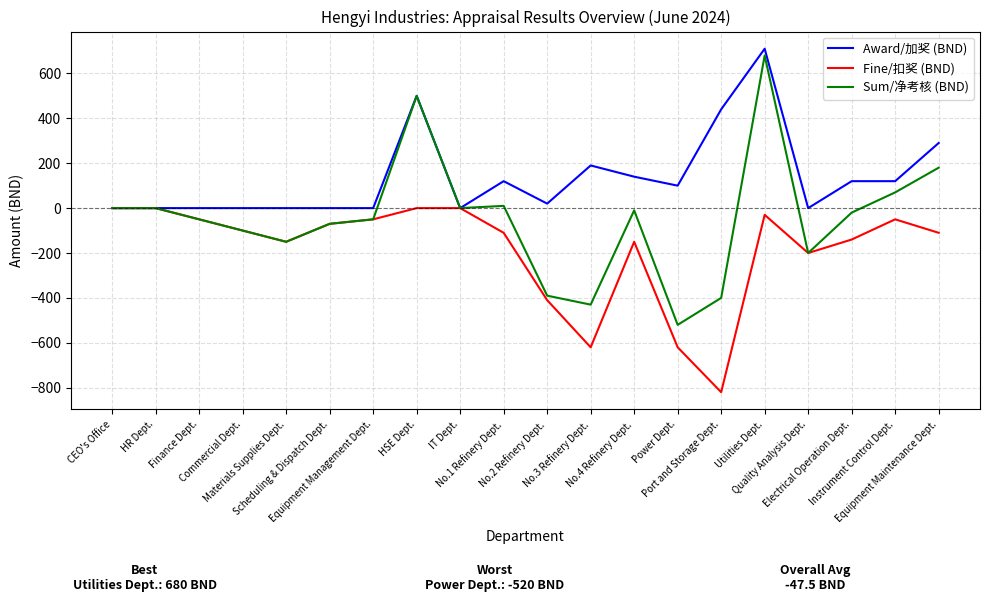

Reading right to left, list all the values displayed in this chart.

Award/加奖 (BND): 290	120	120	0	710	440	100	140	190	20	120	0	500	0	0	0	0	0	0	0
Fine/扣奖 (BND): -110	-50	-140	-200	-30	-820	-620	-150	-620	-410	-110	0	0	-50	-70	-150	-100	-50	0	0
Sum/净考核 (BND): 180	70	-20	-200	680	-400	-520	-10	-430	-390	10	0	500	-50	-70	-150	-100	-50	0	0